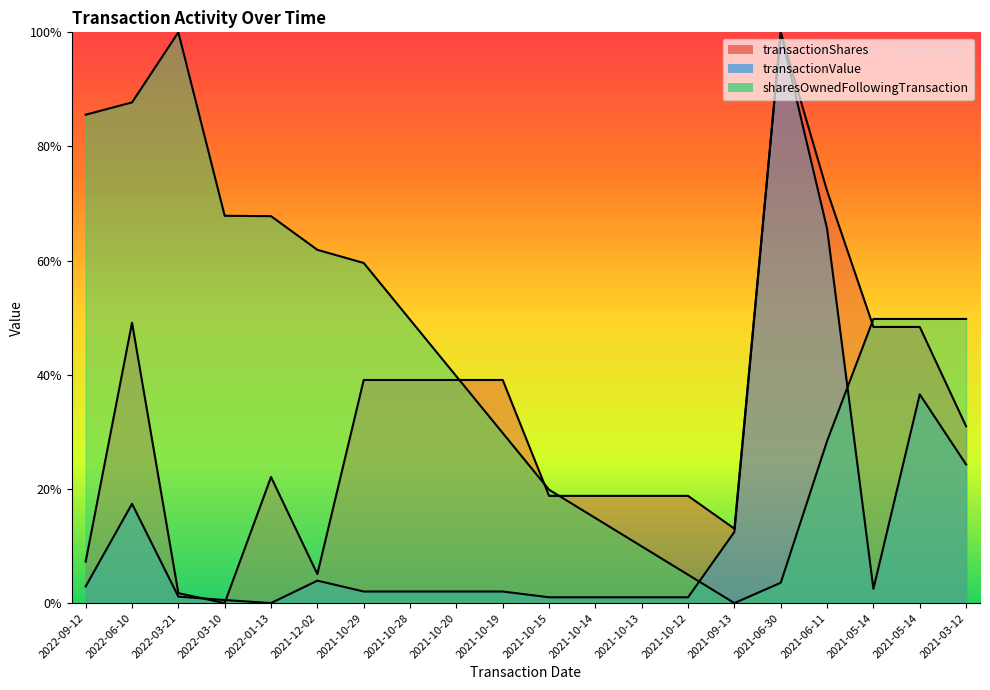

At which category is the sum across all series the highest?

2021-06-30